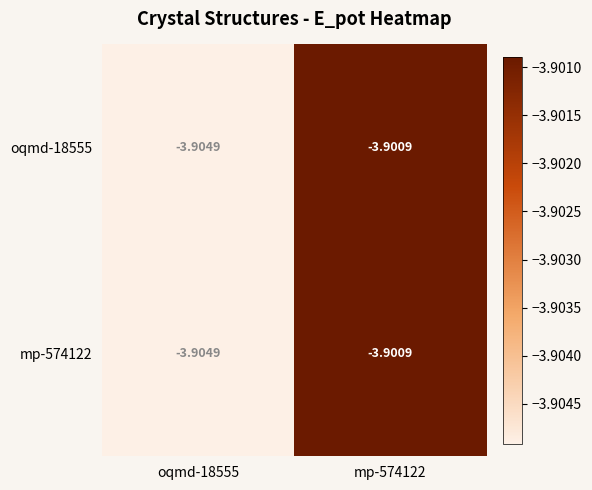

Reading right to left, what are all the values shown in this chart?

oqmd-18555: mp-574122=-3.9	oqmd-18555=-3.9
mp-574122: mp-574122=-3.9	oqmd-18555=-3.9